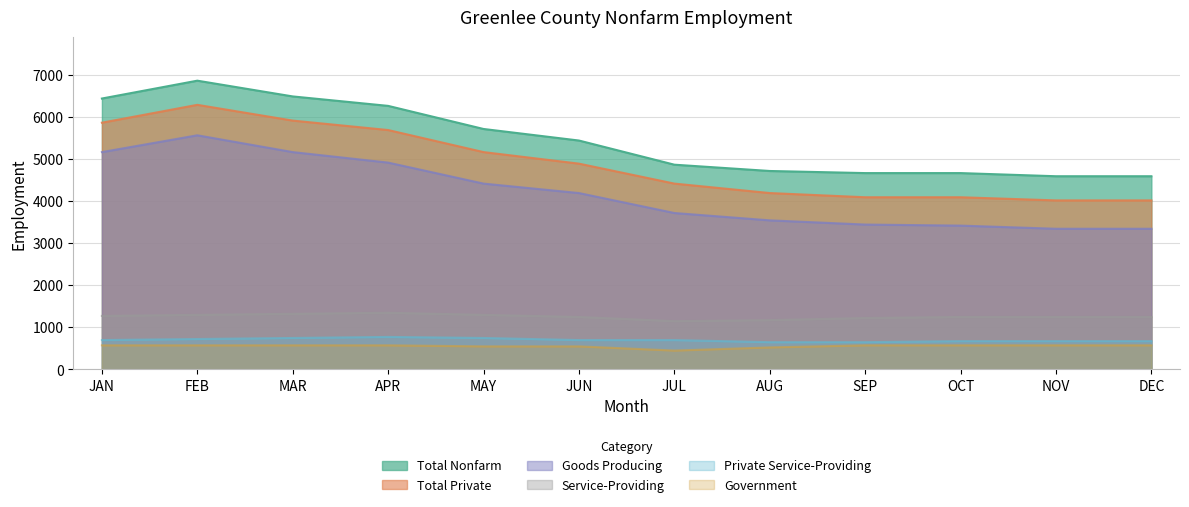

What position from the left is MAY?

5